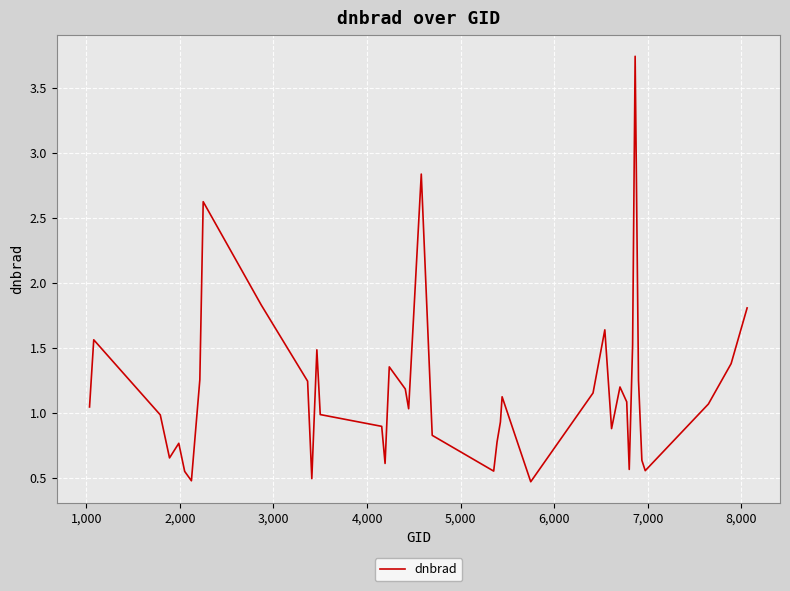

How many distinct data groups are displayed?

1